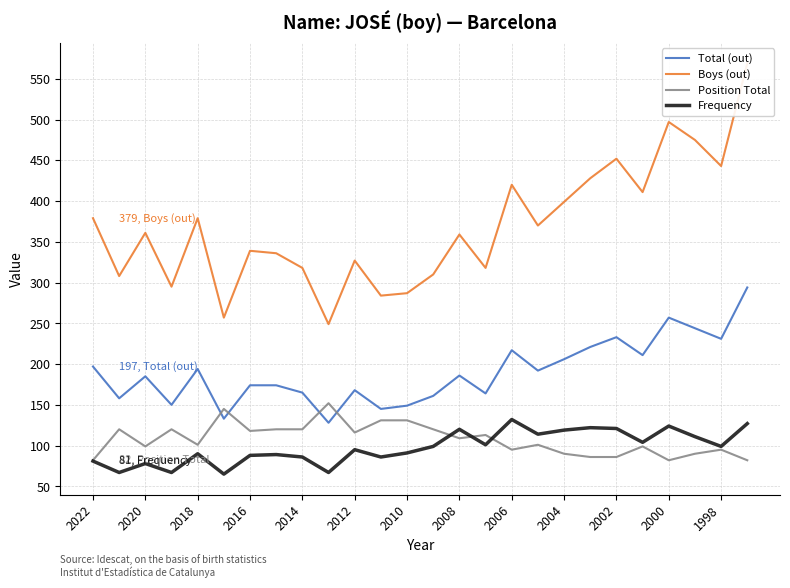

What is the difference between the maximum and minimum values in the Position Total series?

70